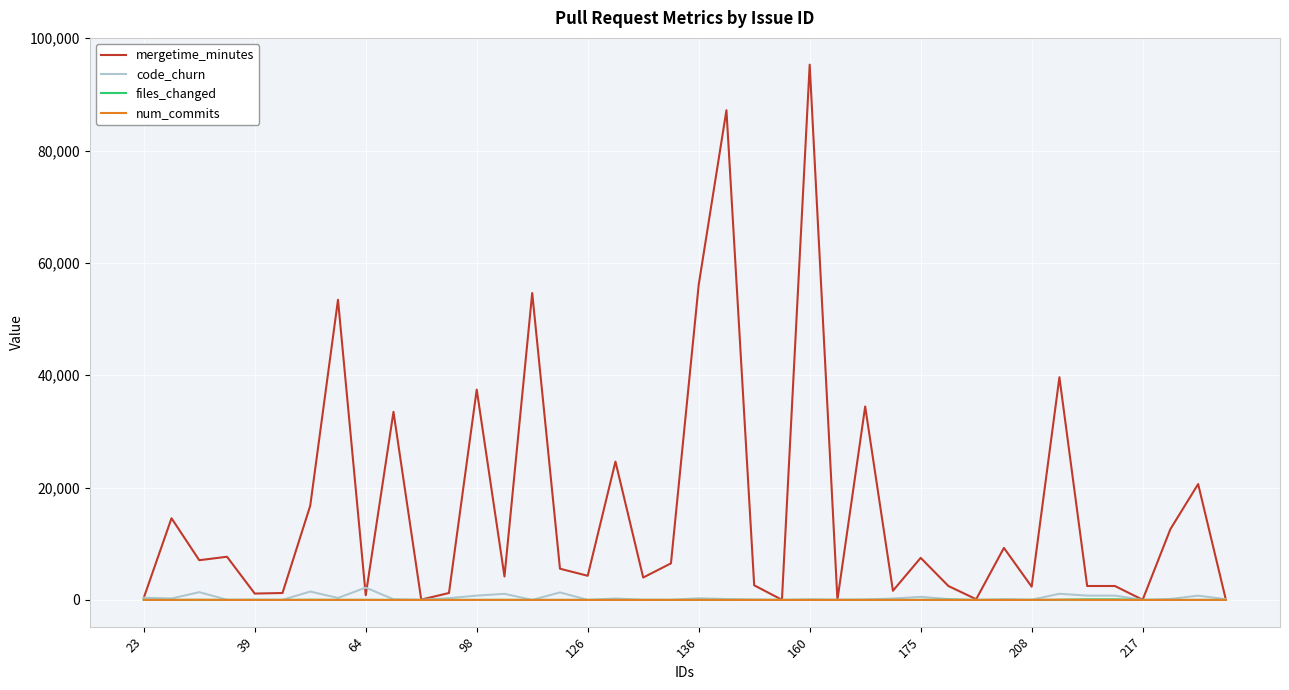

Which series has the largest total across all categories?

mergetime_minutes